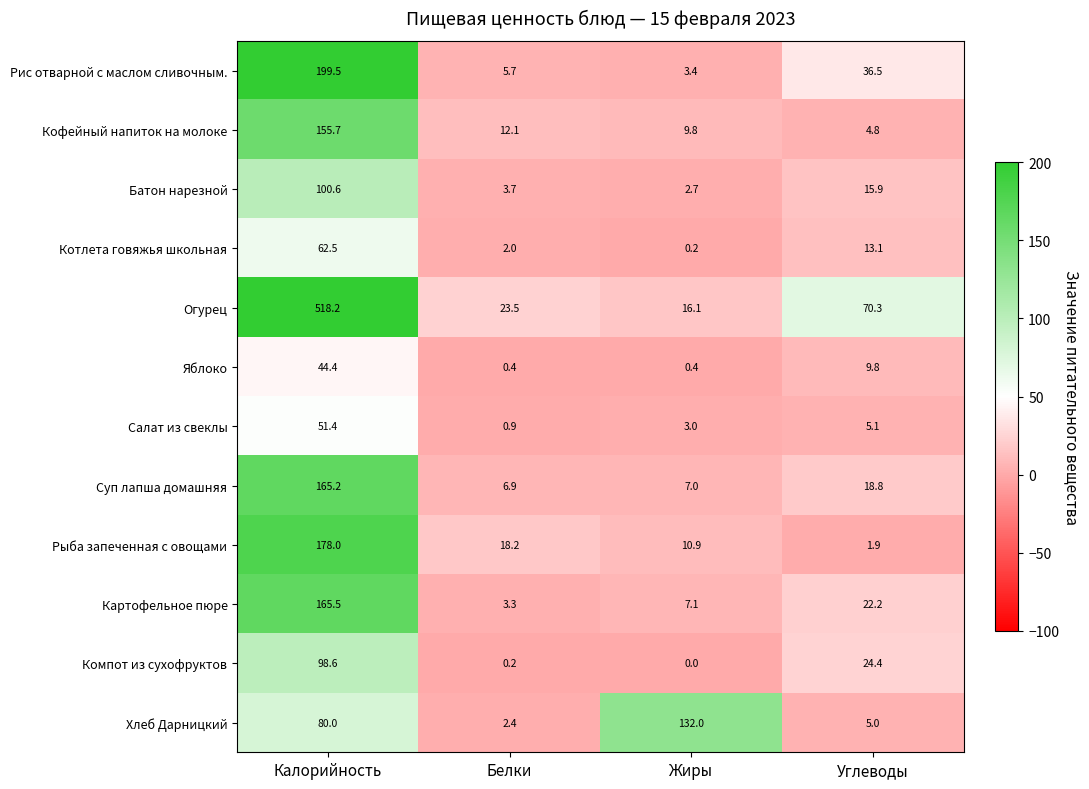

What is the sum of the Хлеб Дарницкий values at Жиры and Белки?

134.4